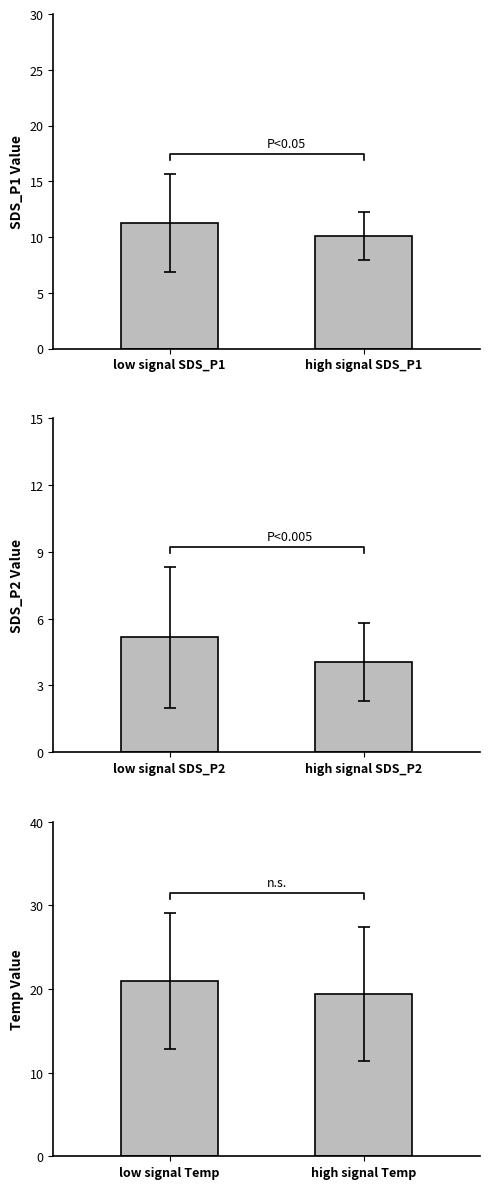

What is the maximum value shown in the chart?

21.0